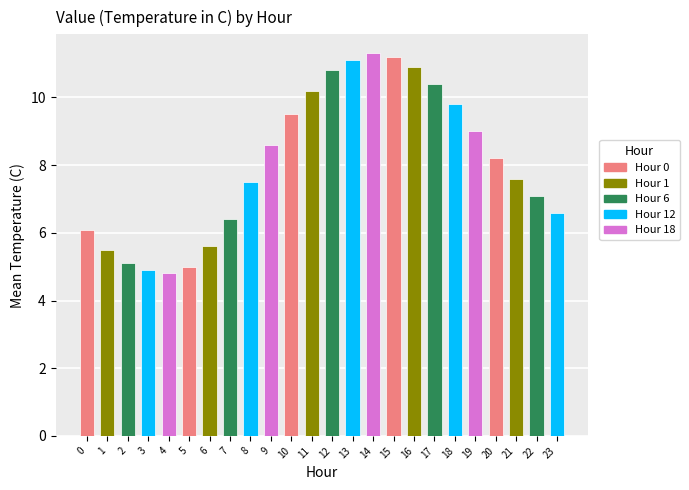

How many data points does each series have?

24